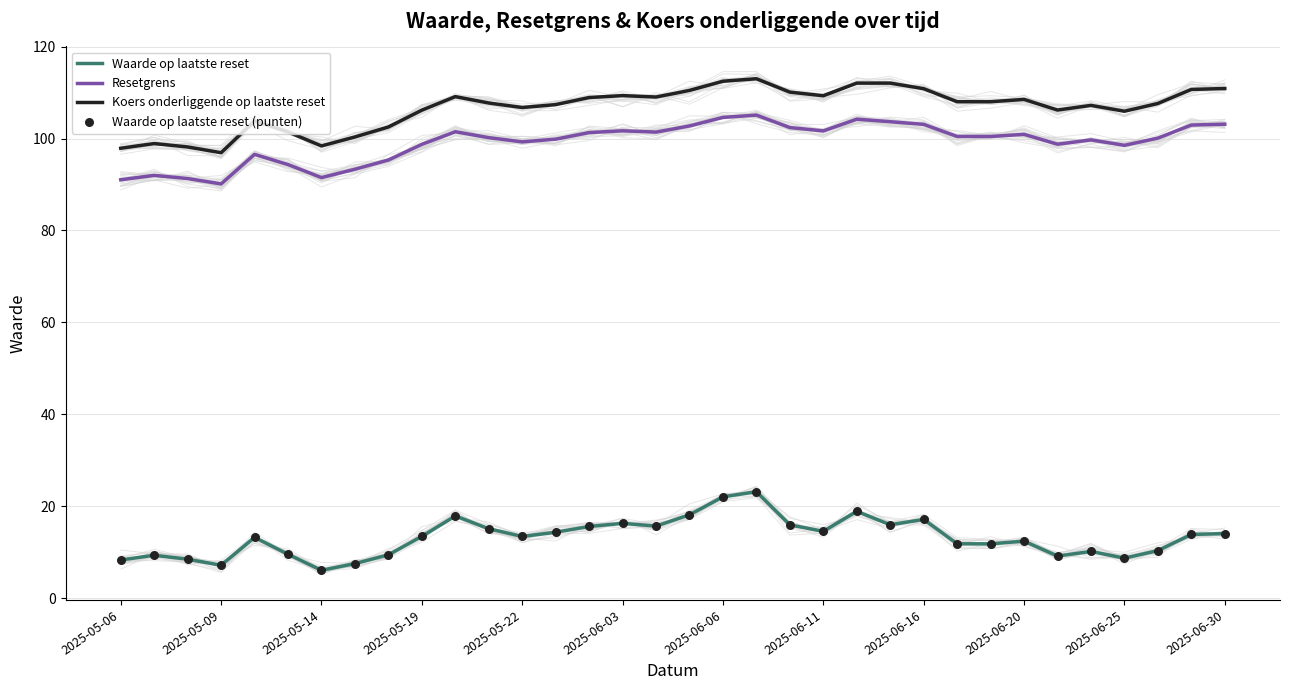

Which series contains the lowest Y value?

Waarde op laatste reset